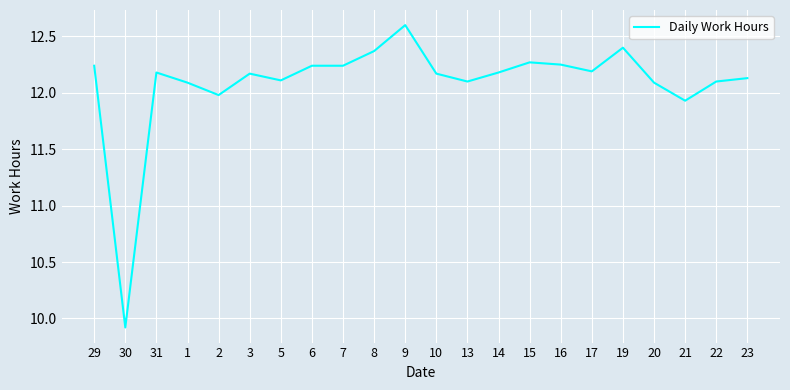

At which category does the data reach its first local peak?

31